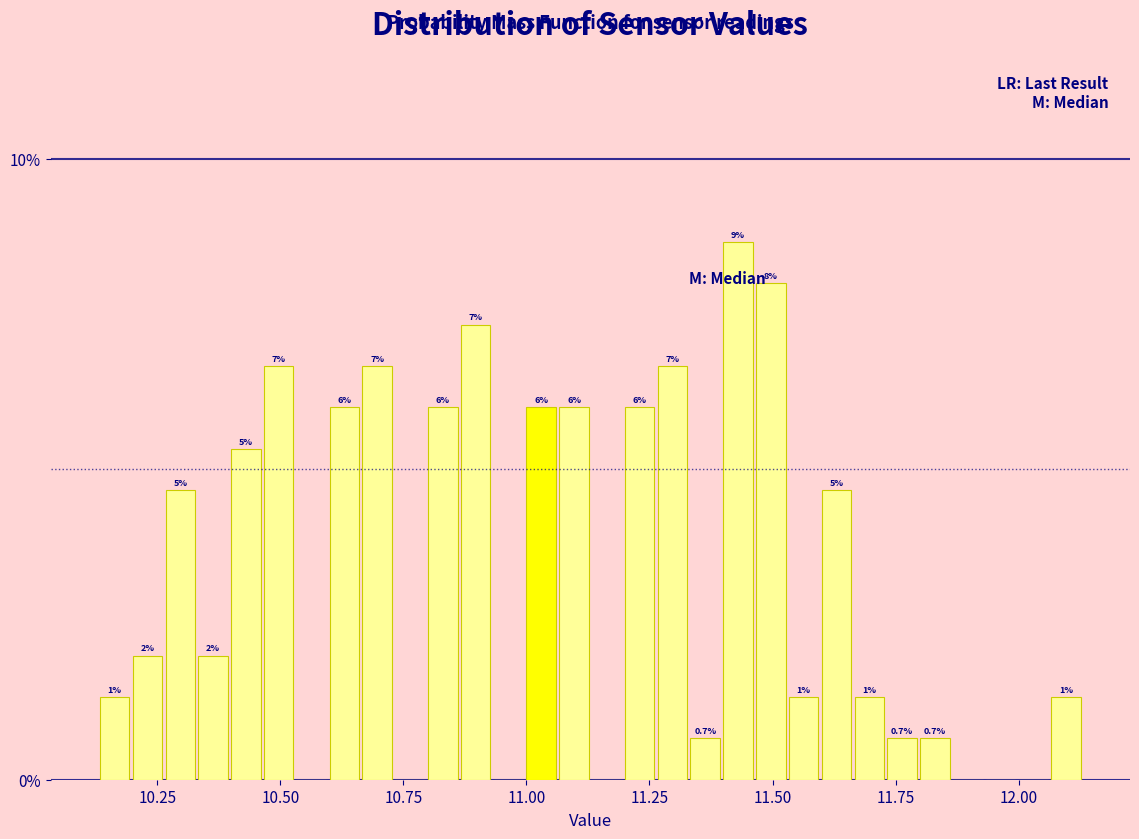

Read against the x-axis, roughly where is the centre of the tallest bar?

11.45